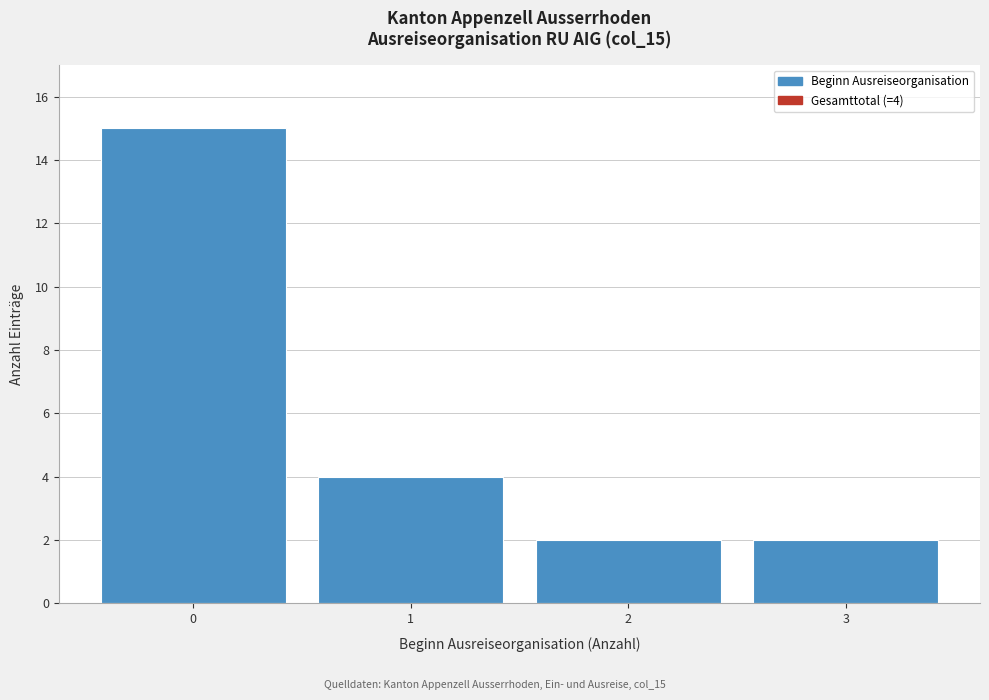

Reading left to right, extract all data points from this chart.

0=15	1=4	2=2	3=2